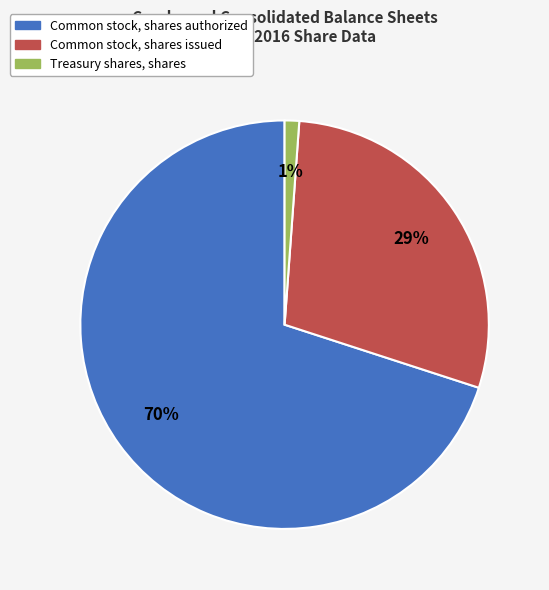

Approximately how many times larger is the value at Common stock, shares issued compared to Common stock, shares authorized?

0.4